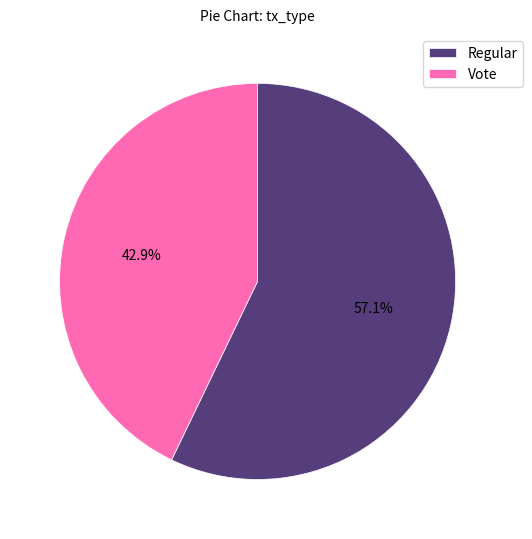

Count the number of slices in the pie.

2